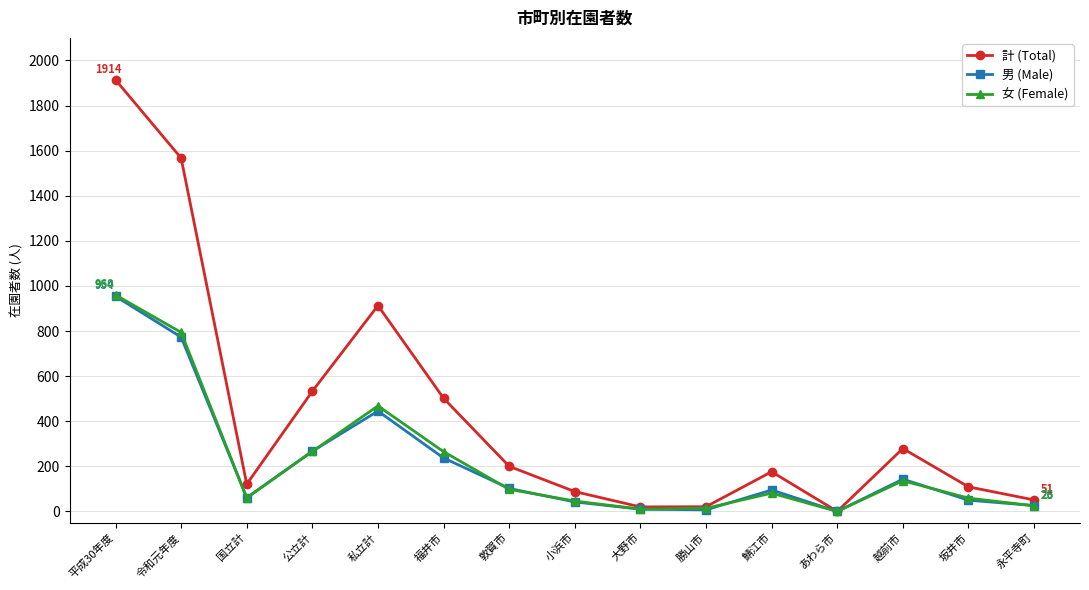

What is the label of the 1st point from the right?

永平寺町